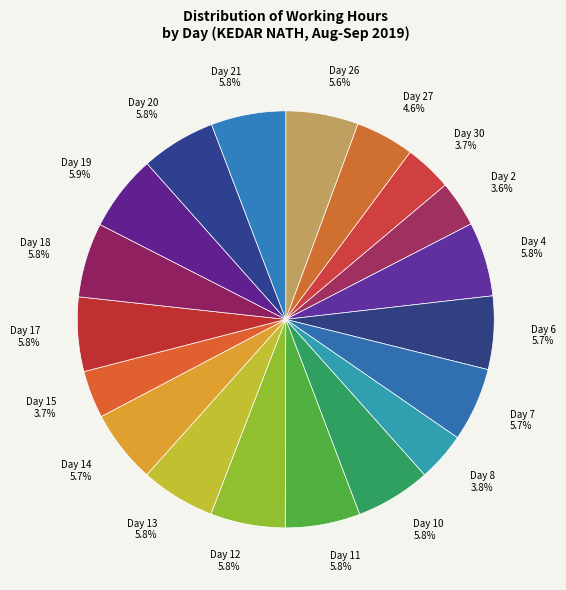

What portion of the pie excludes Day 21 5.8%?

94.2%